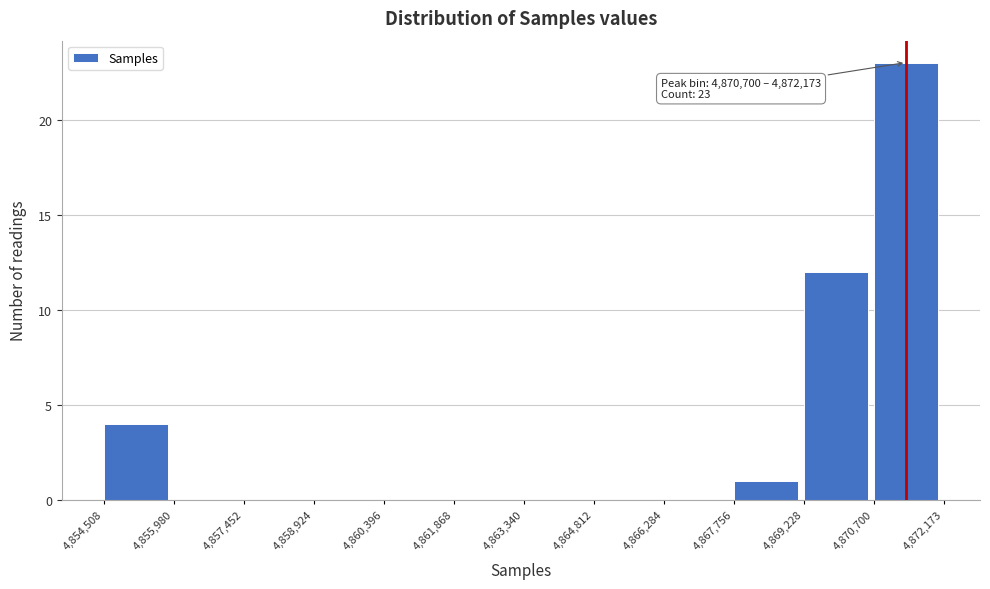

Over which range of the x-axis is the bar tallest?

4,870,700 to 4,872,173